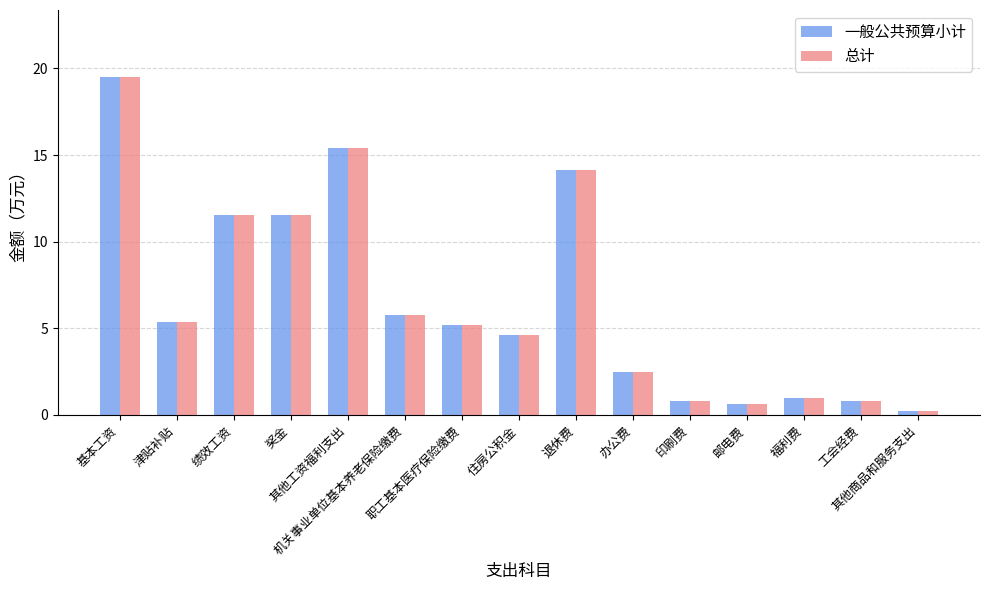

At how many categories does at least one series exceed 12?

3